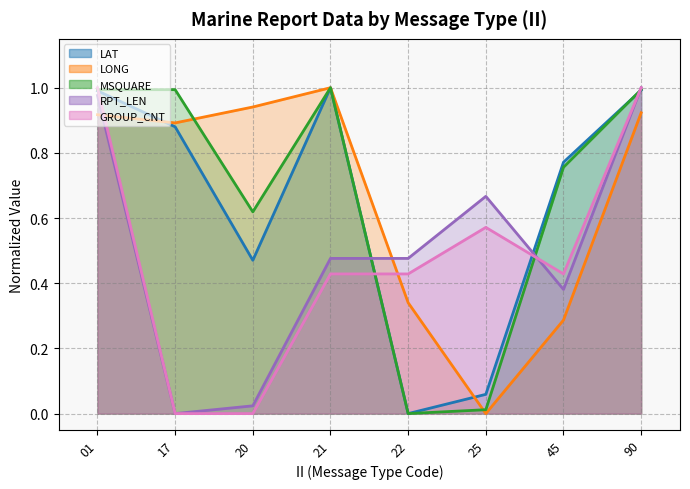

How many distinct data groups are displayed?

5